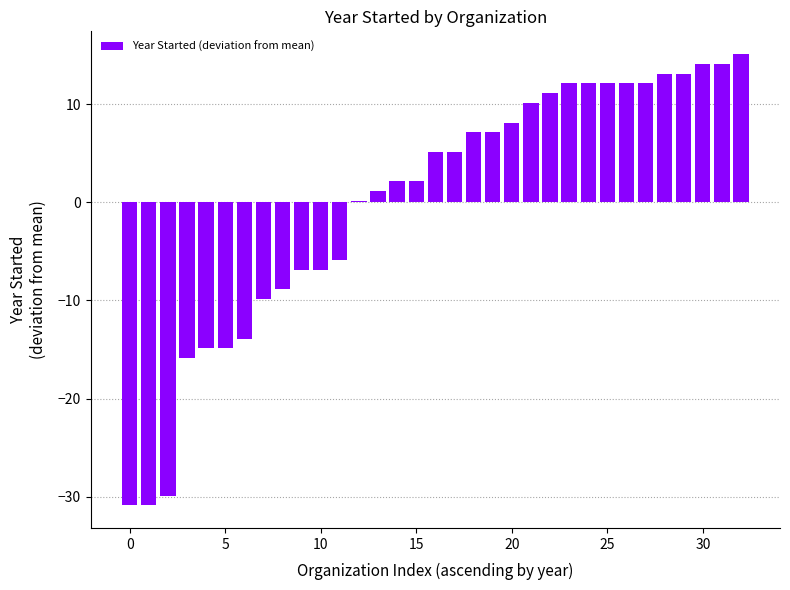

What is the maximum value shown in the chart?

15.1